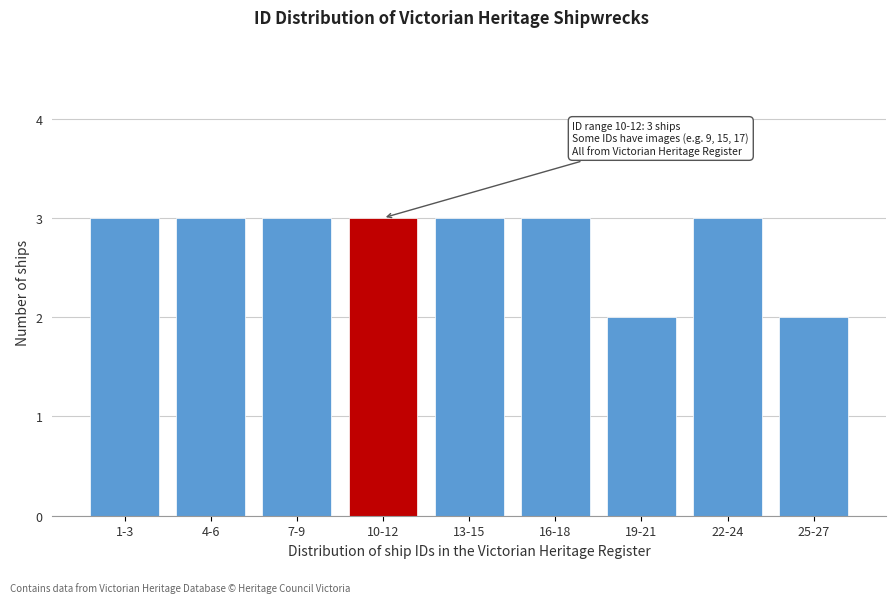

Reading left to right, transcribe all the data shown in this chart.

1-3=3	4-6=3	7-9=3	10-12=3	13-15=3	16-18=3	19-21=2	22-24=3	25-27=2